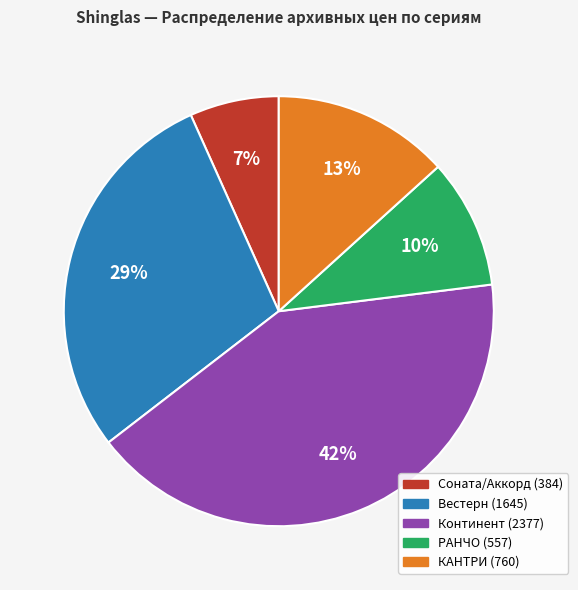

Which category has the biggest portion of the pie?

Континент (2377)